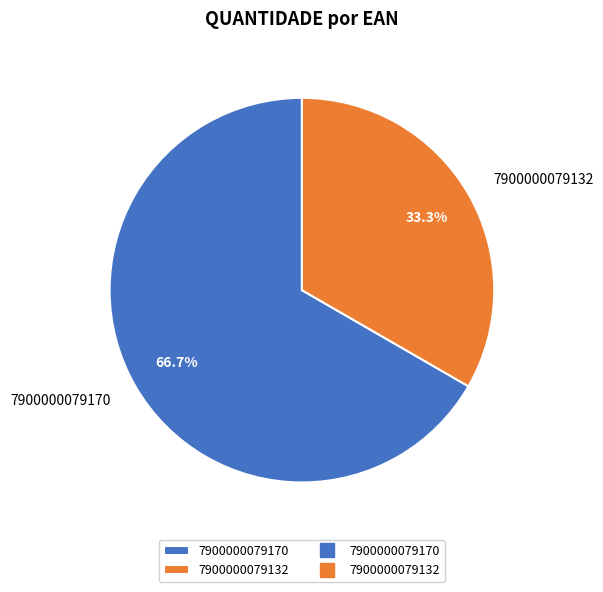

True or false: 7900000079132 accounts for 26% of the total.

False